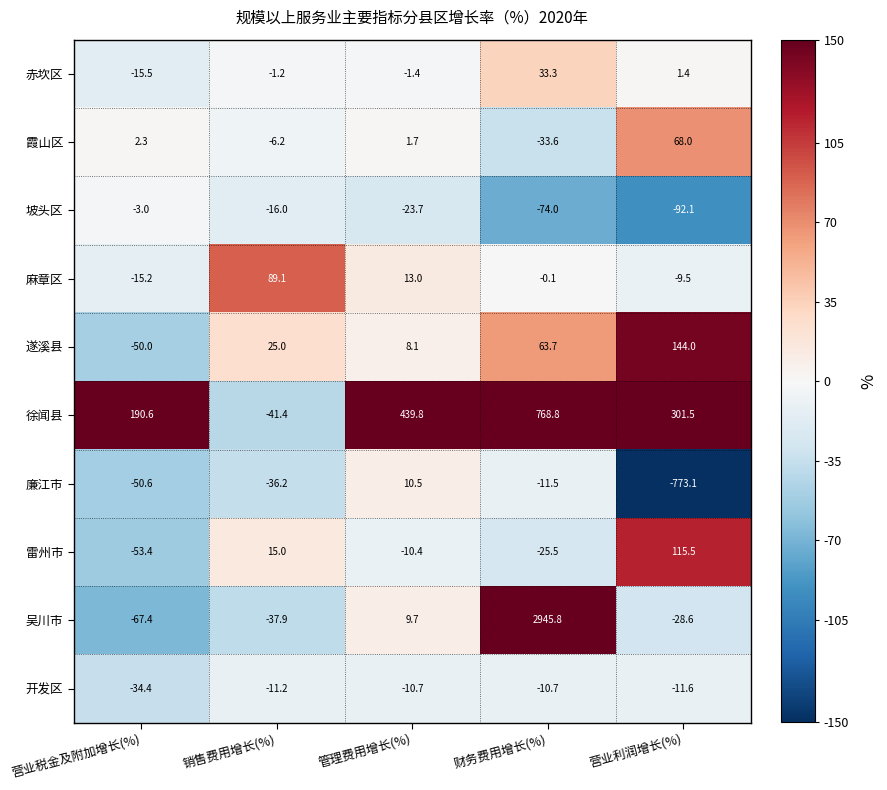

Which series has the largest range (max minus min)?

吴川市